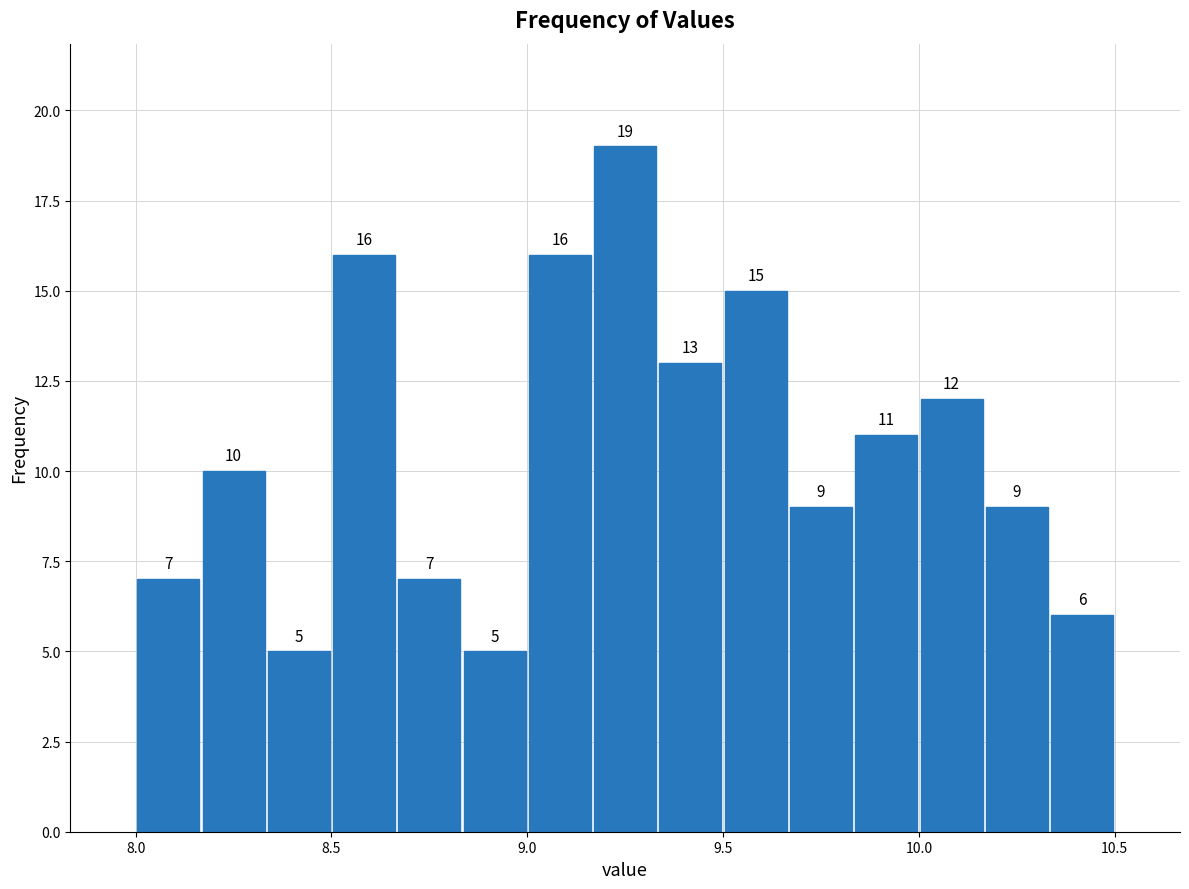

Read against the x-axis, roughly where is the centre of the tallest bar?

9.25